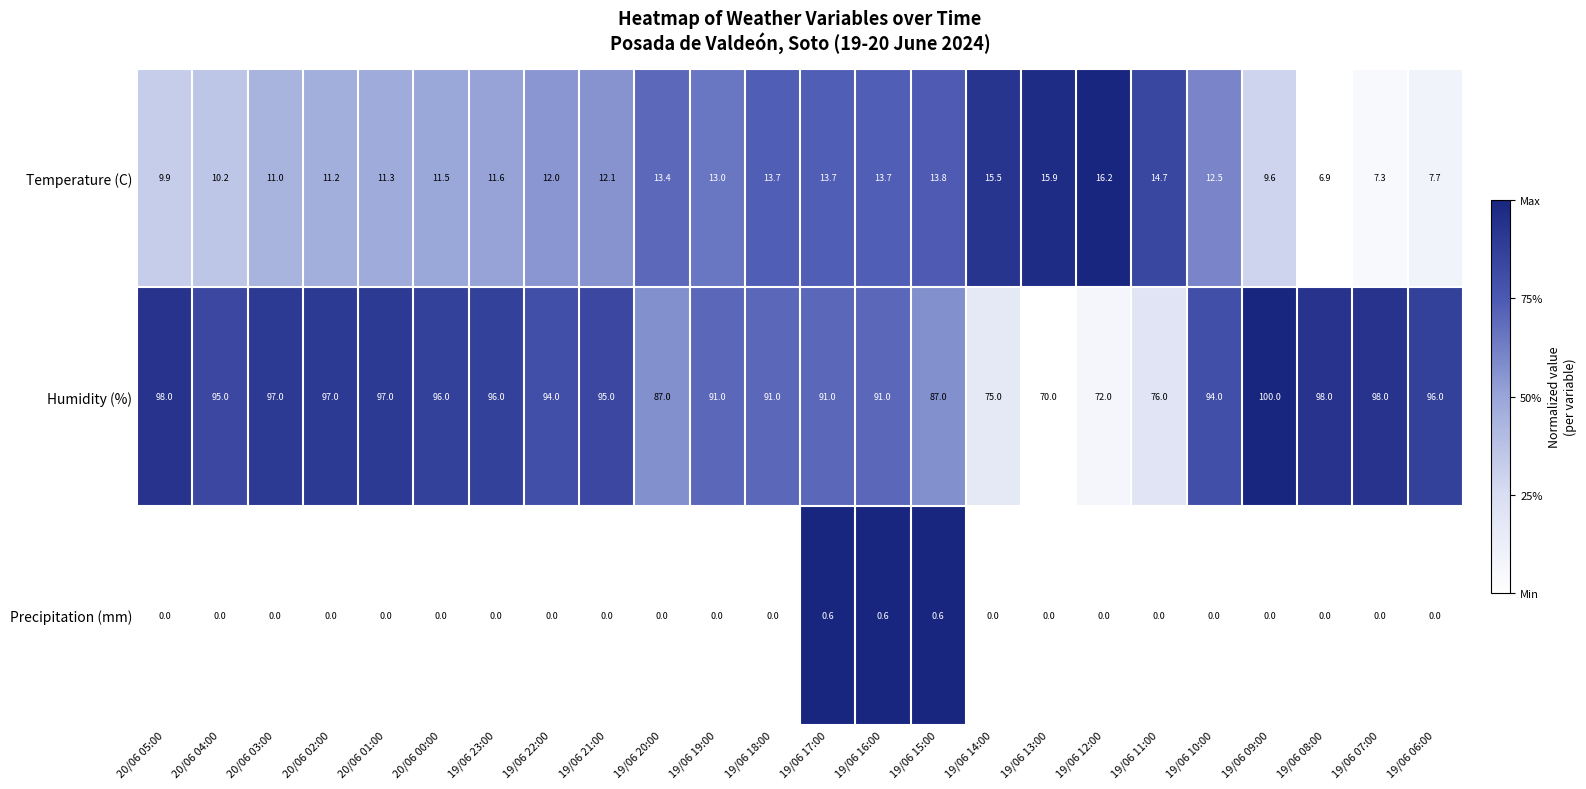

How many Precipitation (mm) values are between 0 and 1?

24